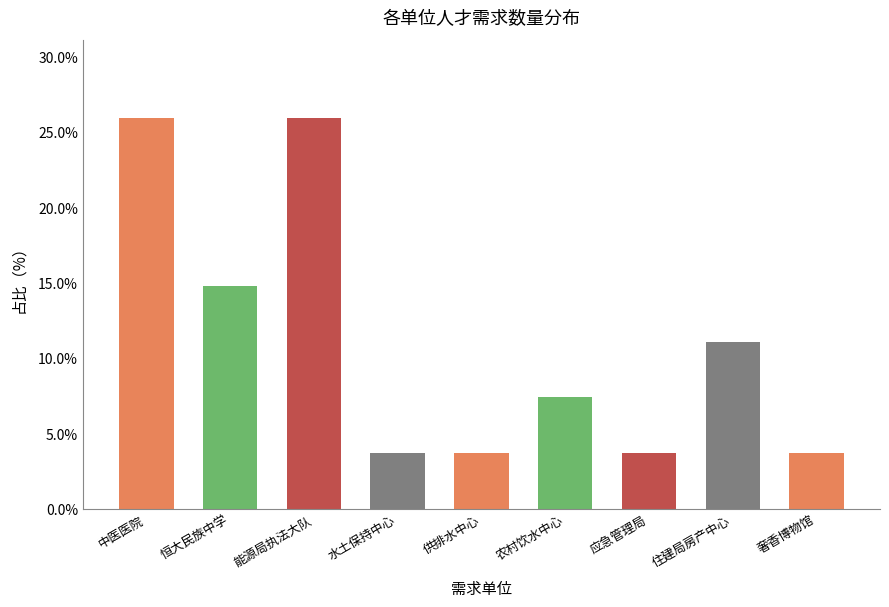

Between 应急管理局 and 能源局执法大队, which is larger?

能源局执法大队